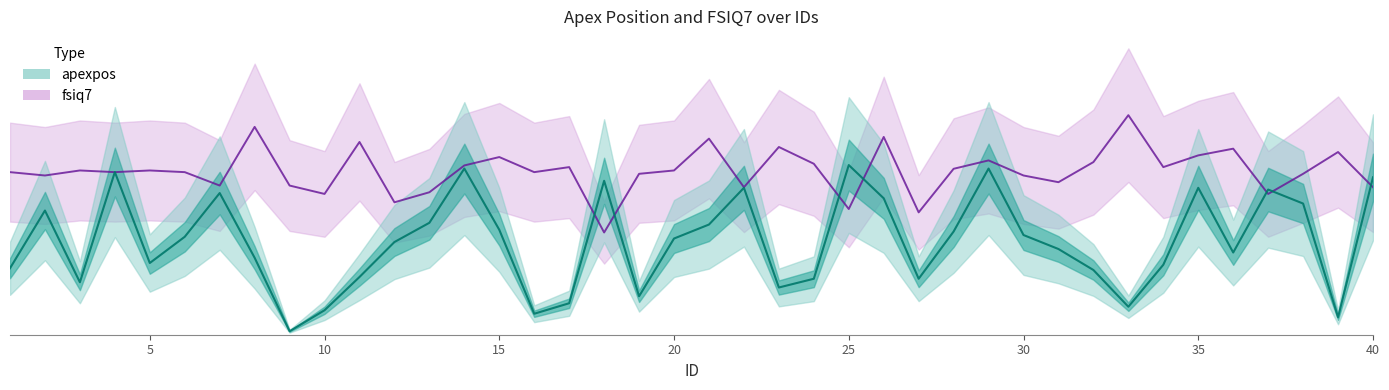

Is the value of fsiq7 at 1 greater than the value of apexpos at 22?

Yes